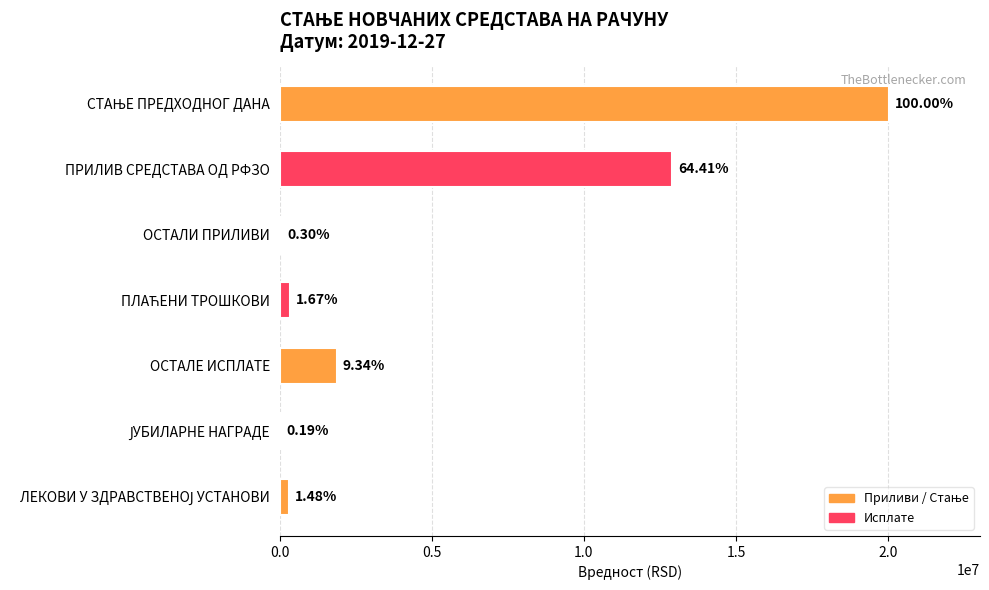

Are the bars horizontal?

Yes